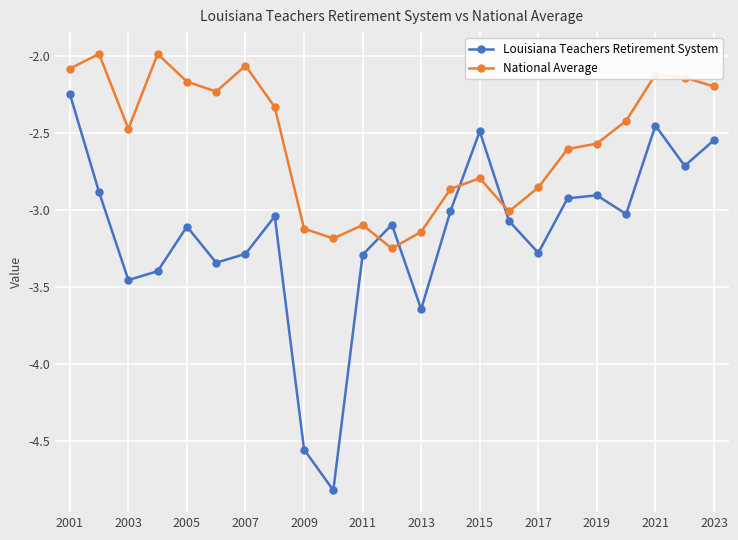

Which series has the largest total across all categories?

National Average